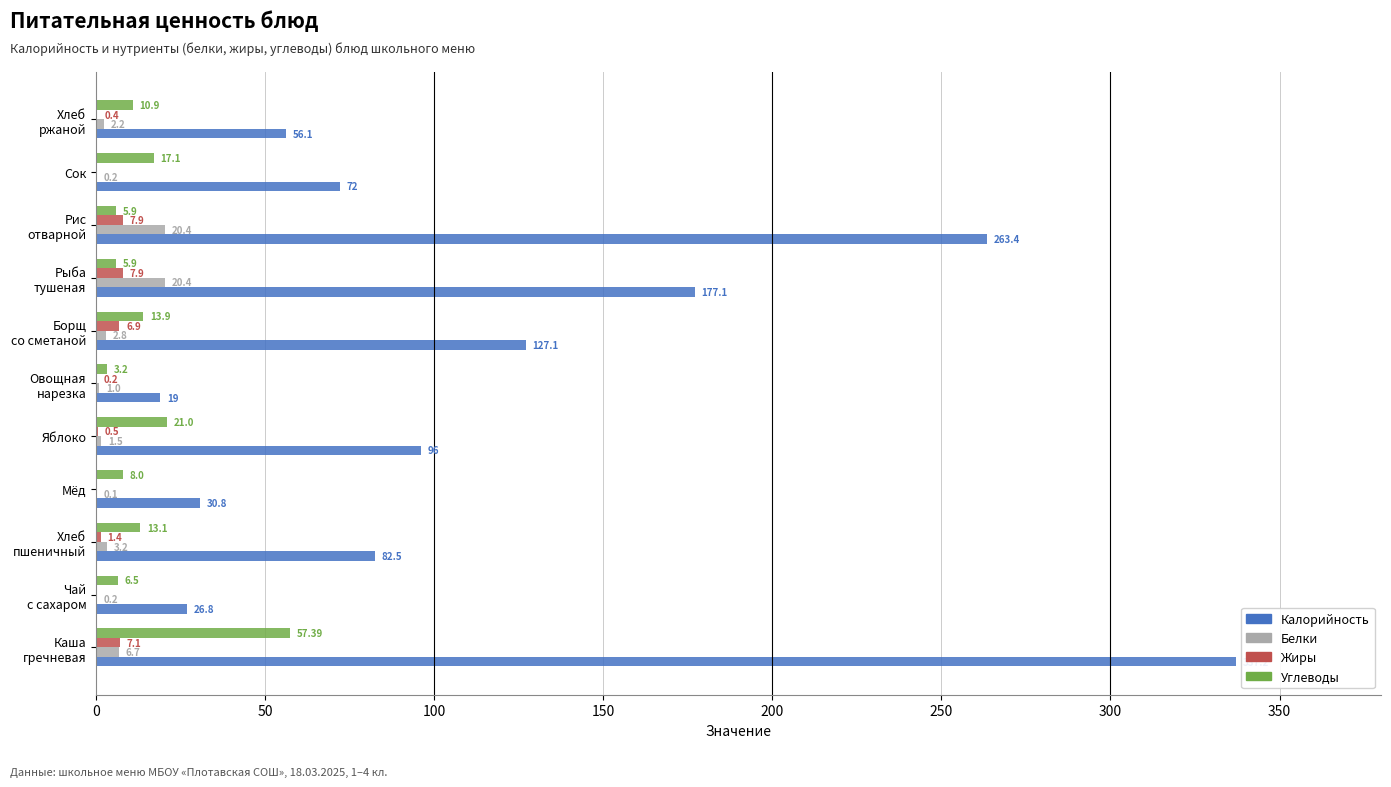

What are all the series names shown in the legend?

Калорийность, Белки, Жиры, Углеводы